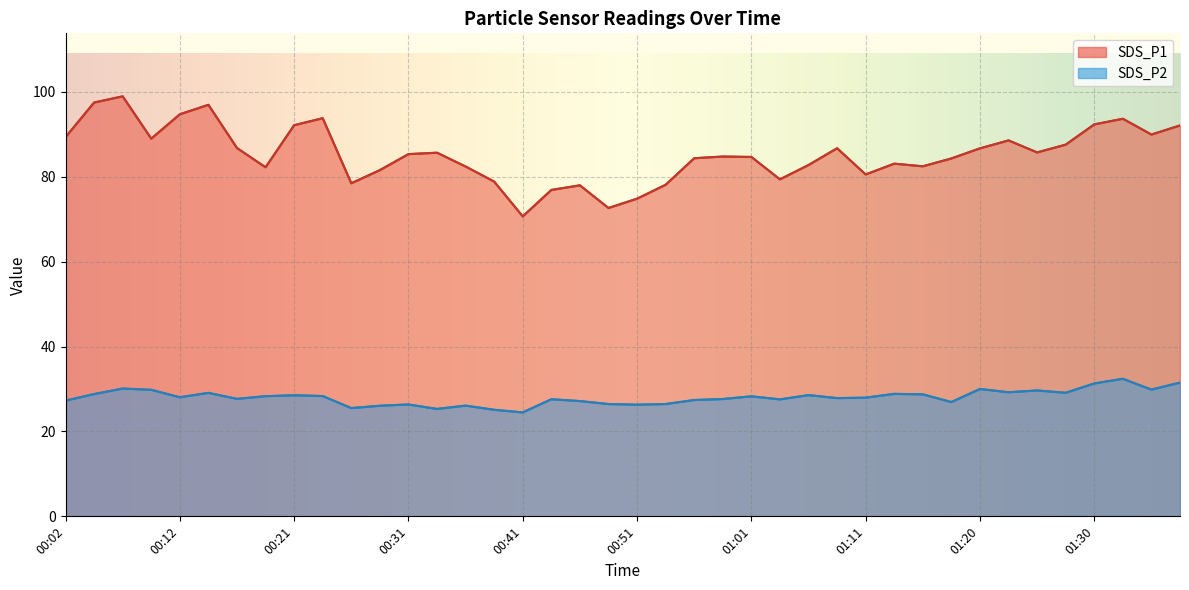

What is the difference between the highest and lowest values at 00:51?

48.5